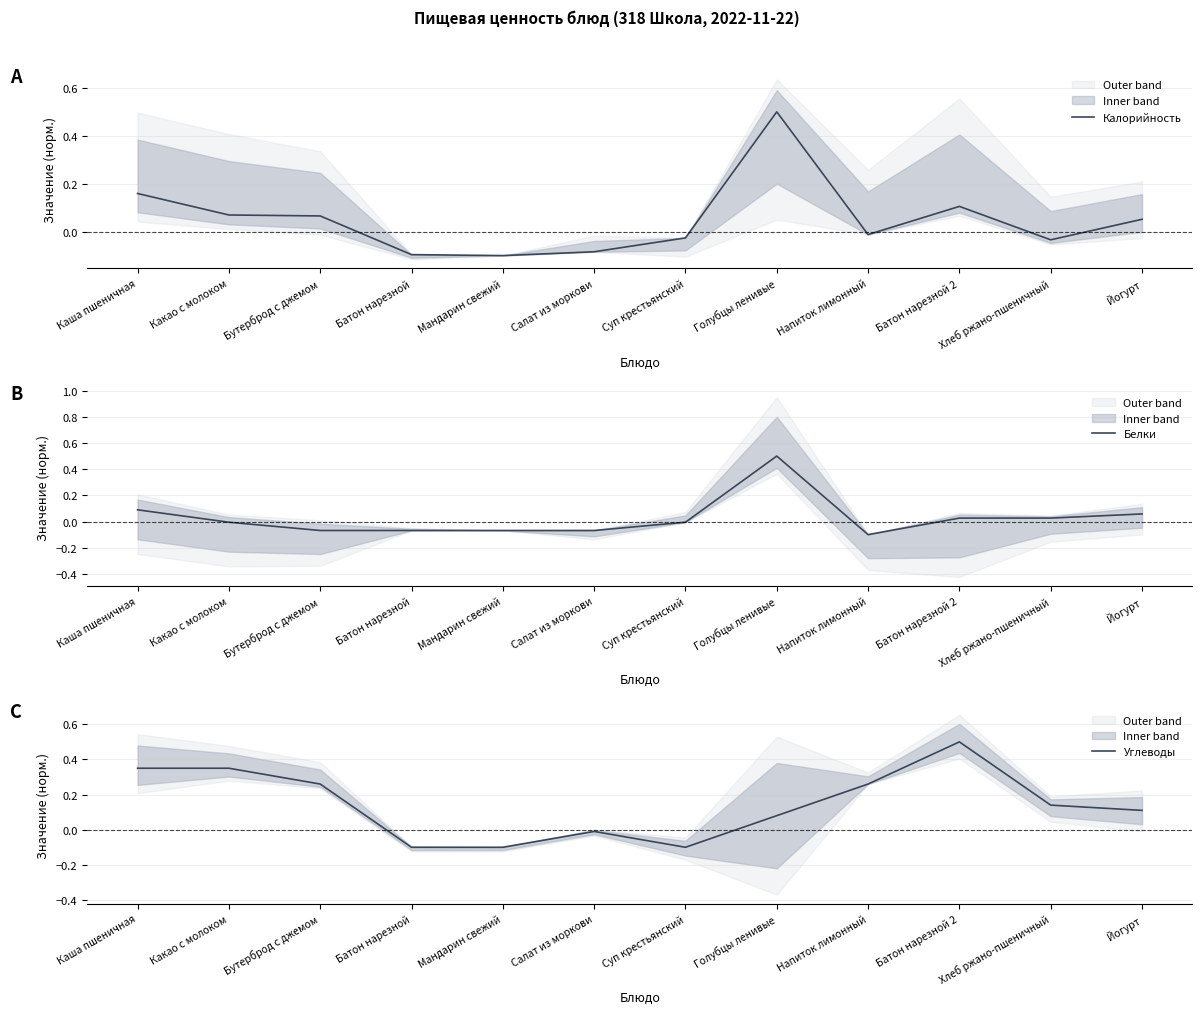

What is the label of the 1st point from the left?

Каша пшеничная